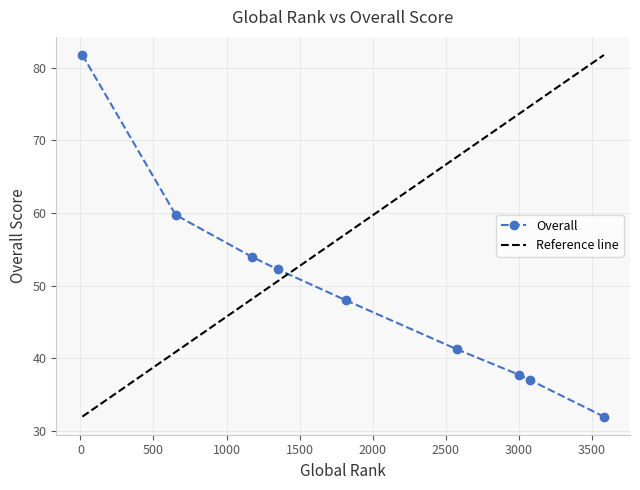

Between The Economic Times and Vaartha, which is larger?

The Economic Times